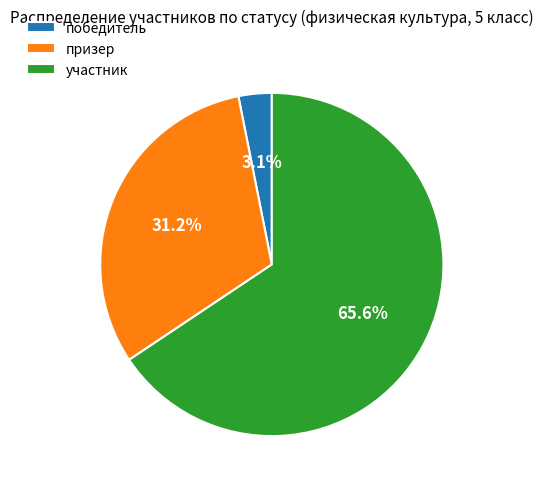

Count the number of slices in the pie.

3